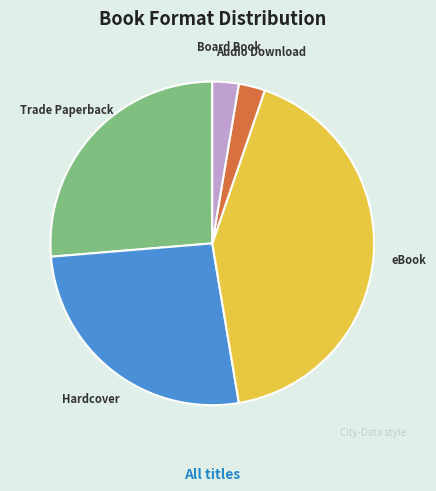

Between Trade Paperback and Board Book, which is larger?

Trade Paperback